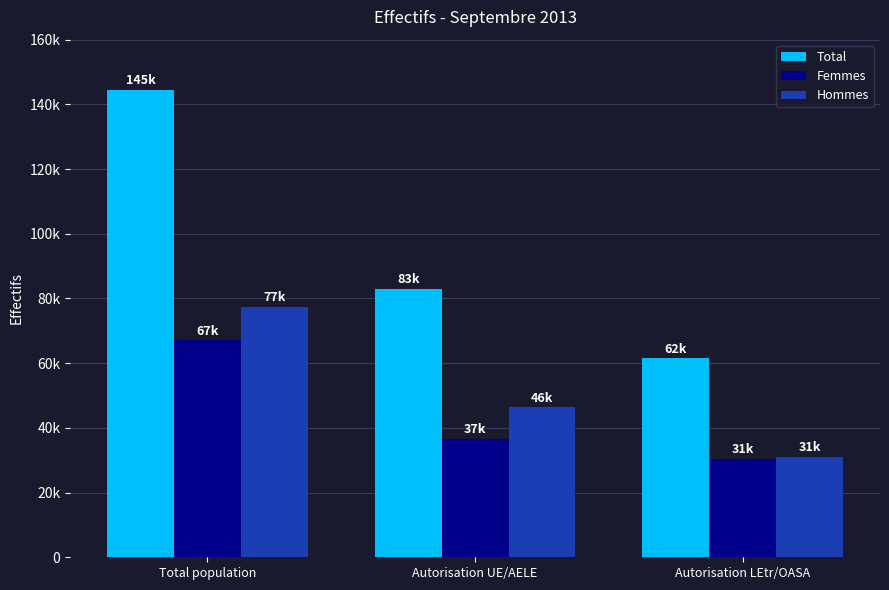

Which series changed the most between Total population and Autorisation UE/AELE?

Total